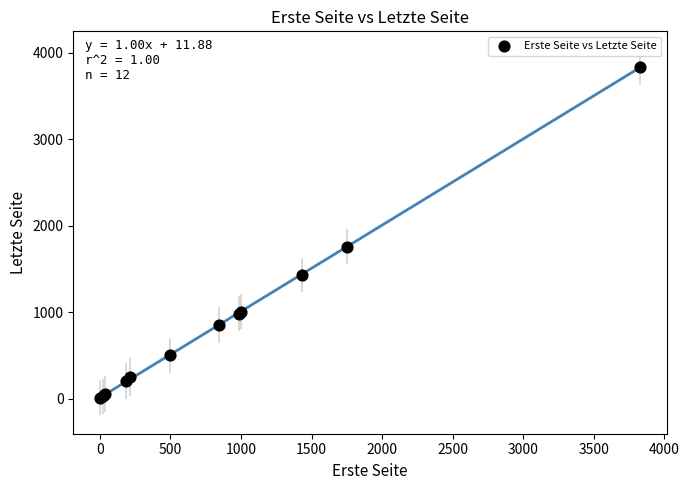

What Y value in the scatter plot is closest to 1921?

1757